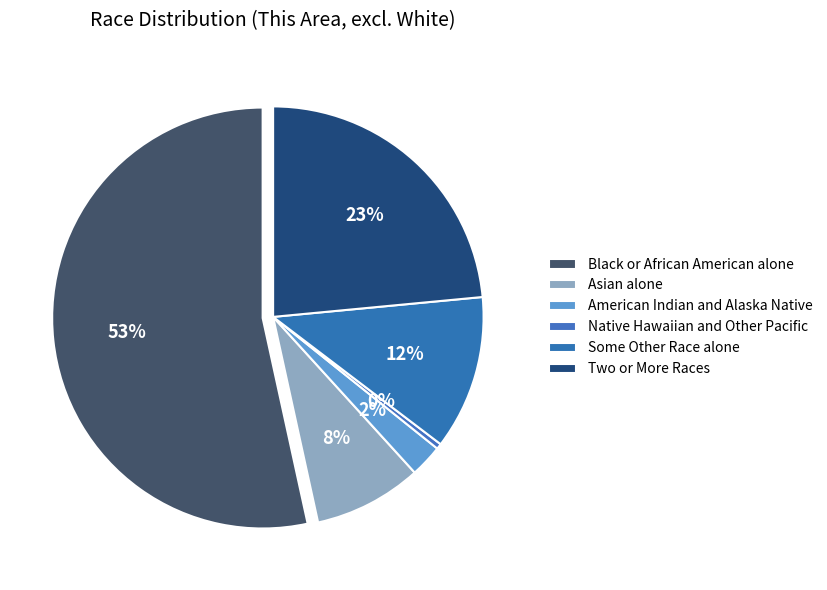

What percentage is the American Indian and Alaska Native slice, to the nearest percent?

2%